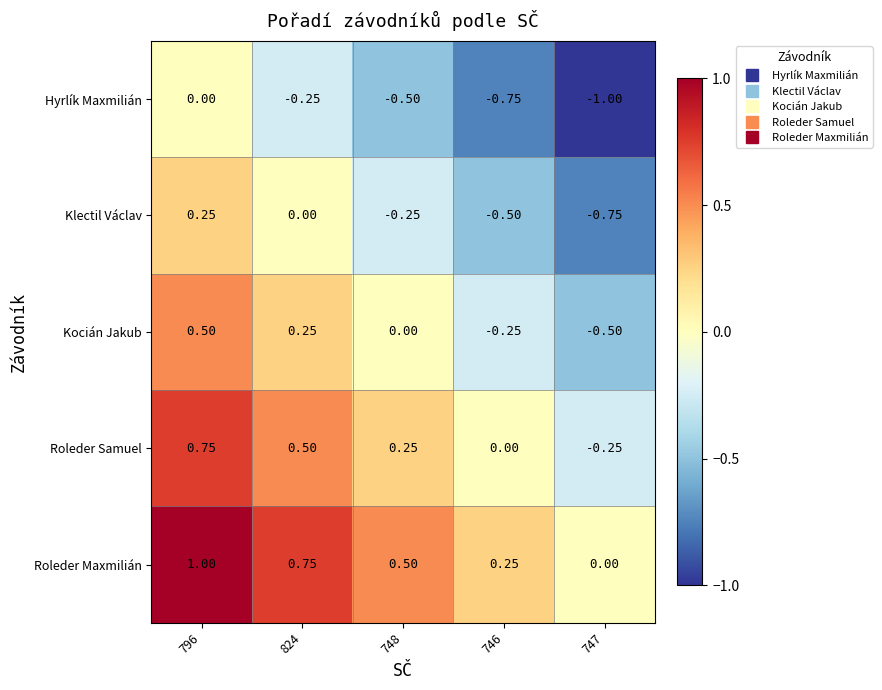

Which series has the largest total across all categories?

Roleder Maxmilián